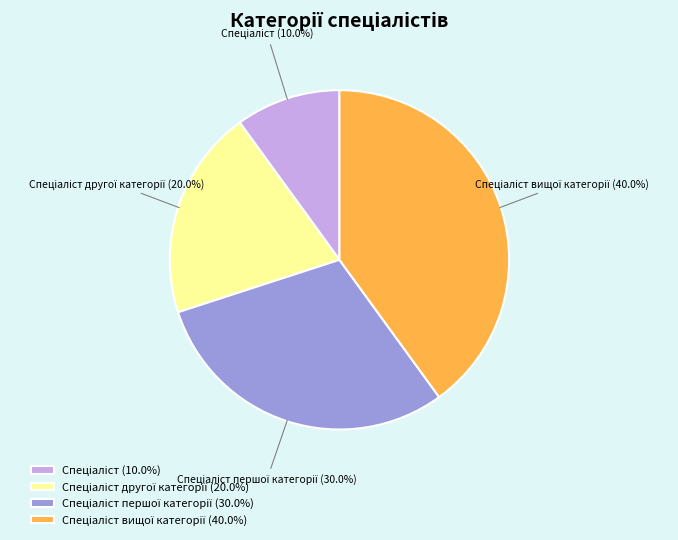

How many segments does this pie chart have?

4